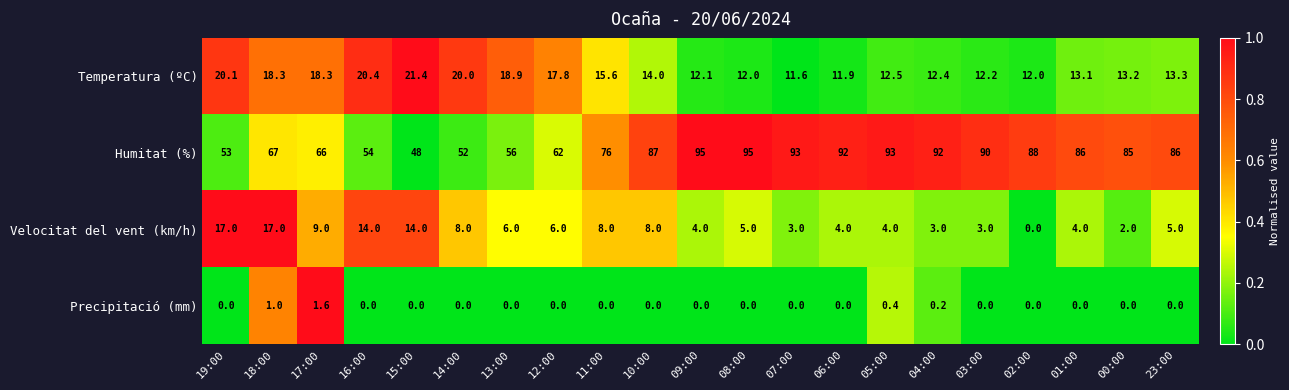

What is the sum of all Precipitació (mm) values?

3.2